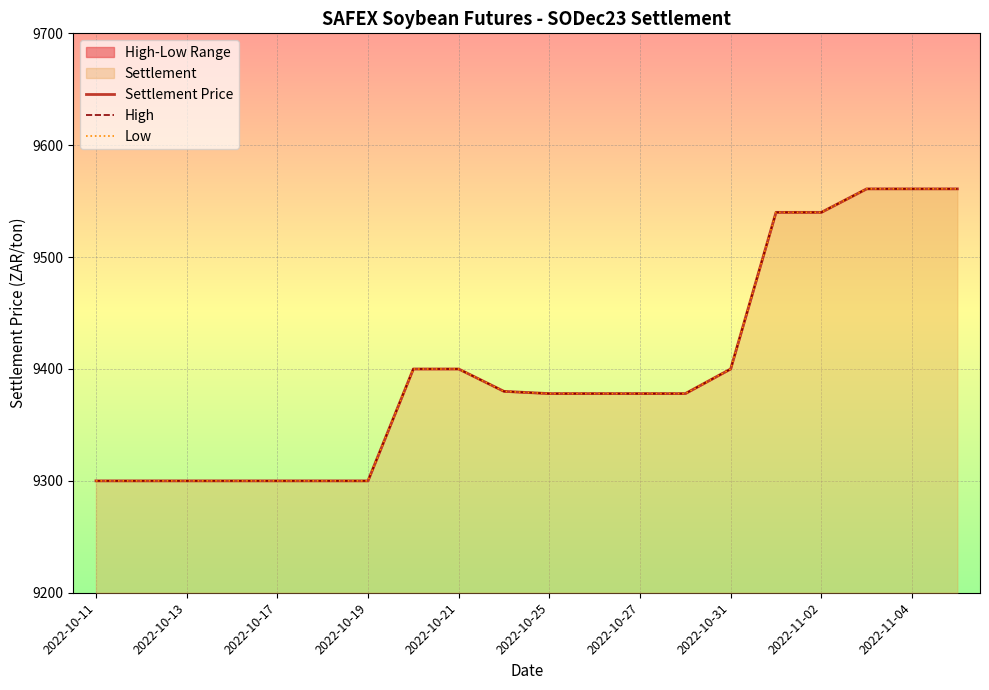

What is the difference between the maximum and minimum values in the Settlement Price series?

261